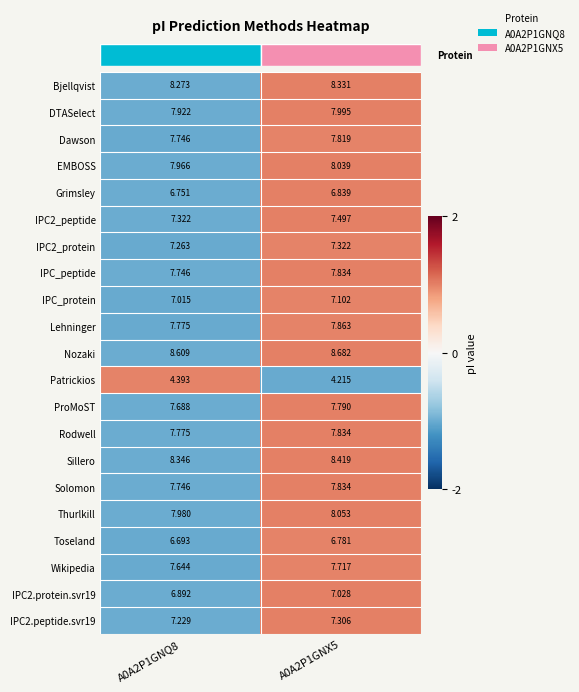

At which category does the chart reach its peak across all series?

A0A2P1GNX5